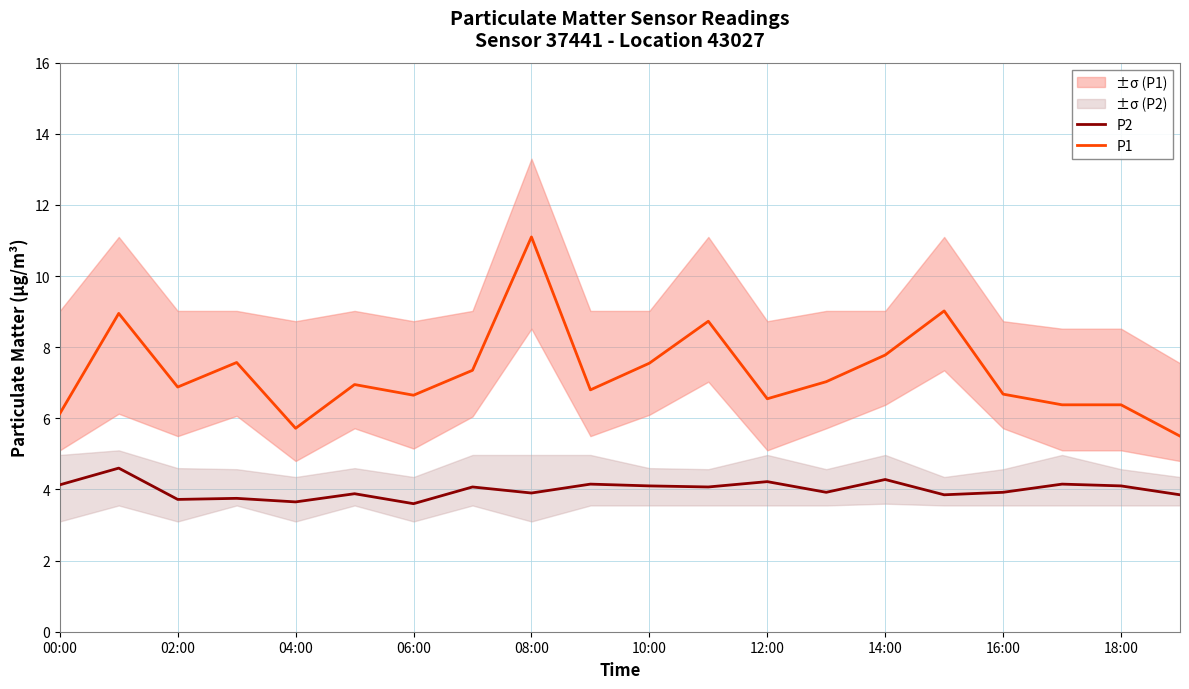

The P2 series shows 3.7 at 02:00. True or false?

True